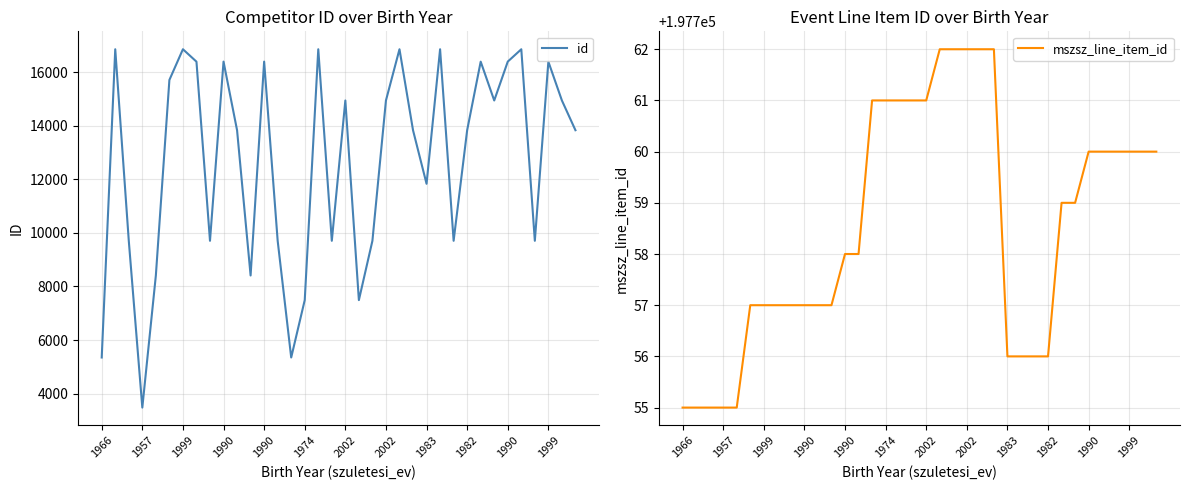

What is the smallest value displayed?

3483